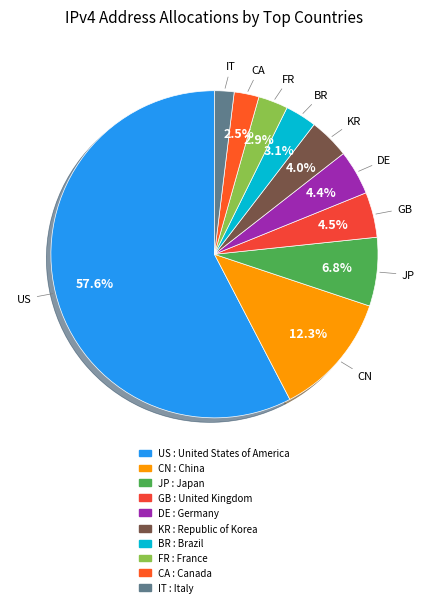

How many slices are in this pie chart?

10